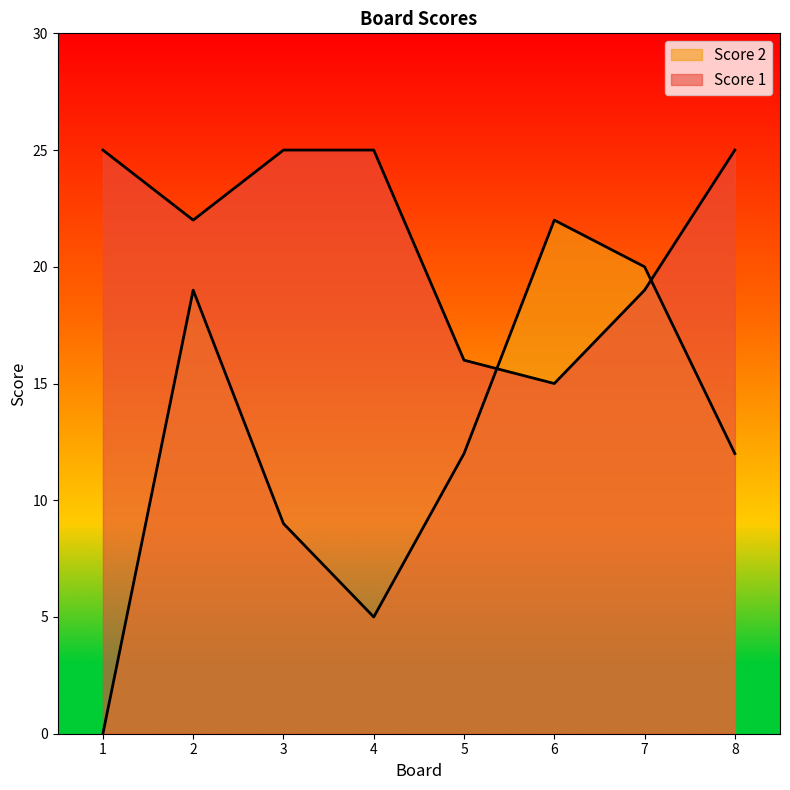

Where is Score 2 nearest to the value 11?

5